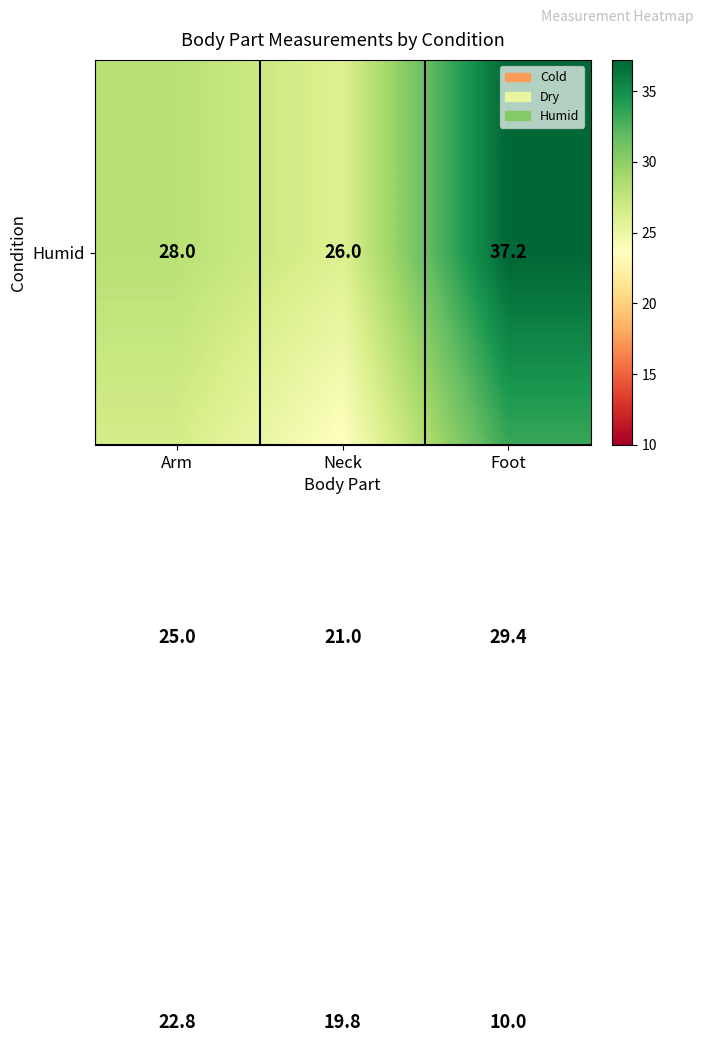

How many distinct data groups are displayed?

3